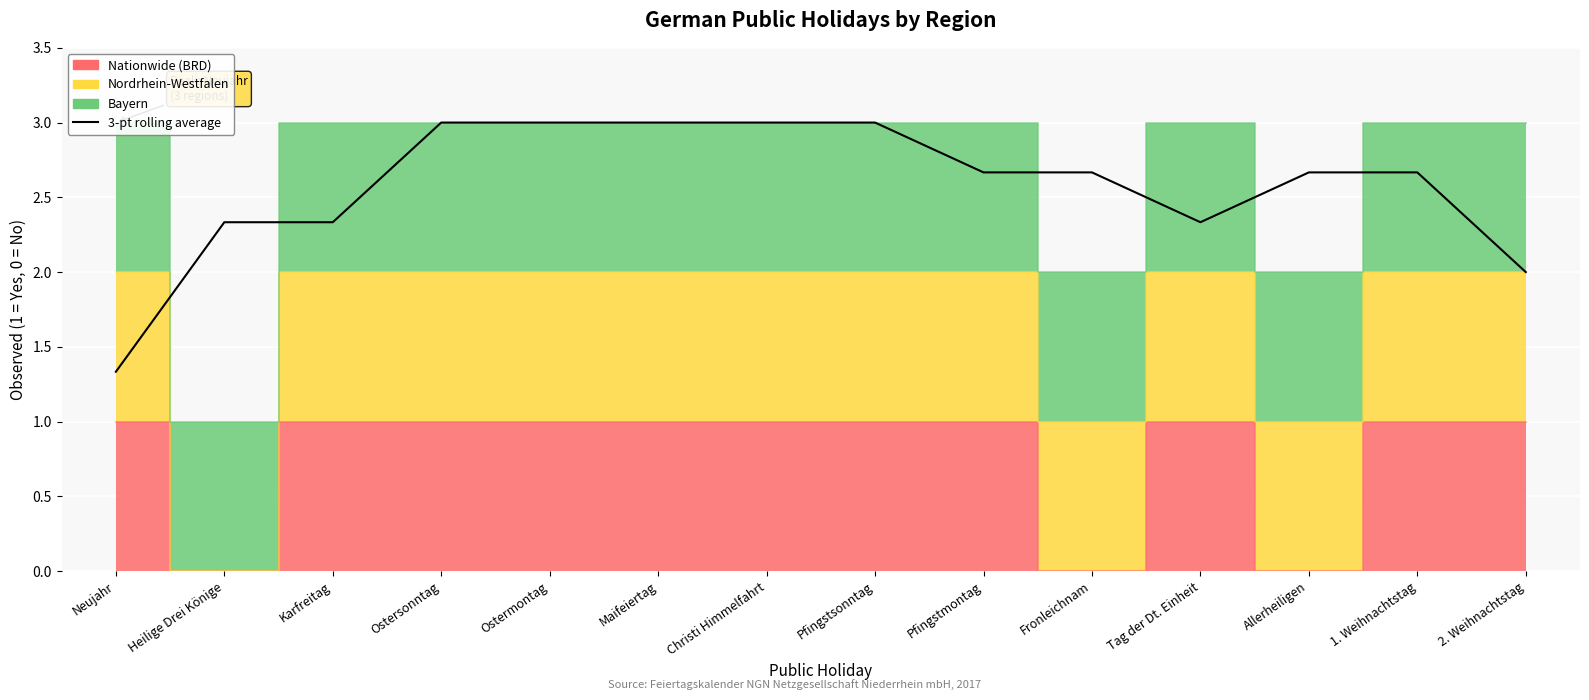

Does the chart contain stacked bars?

No